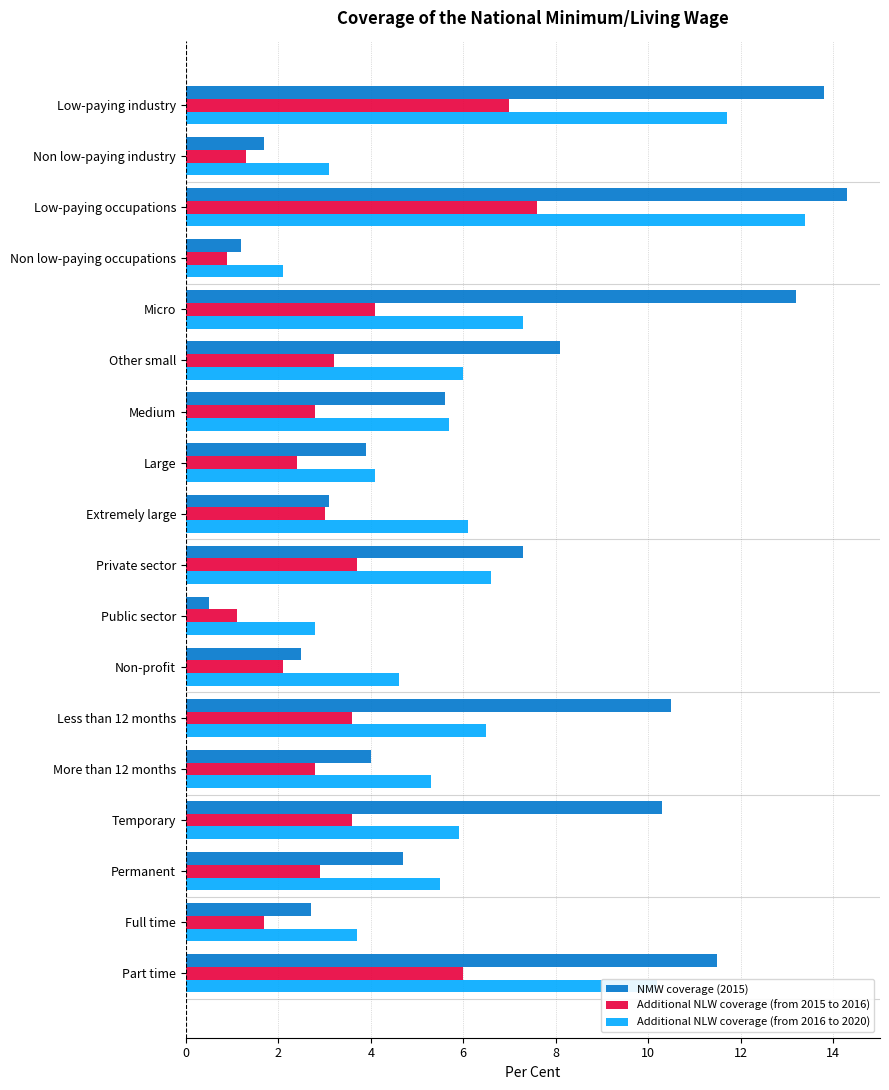

At how many categories does at least one series exceed 13?

3